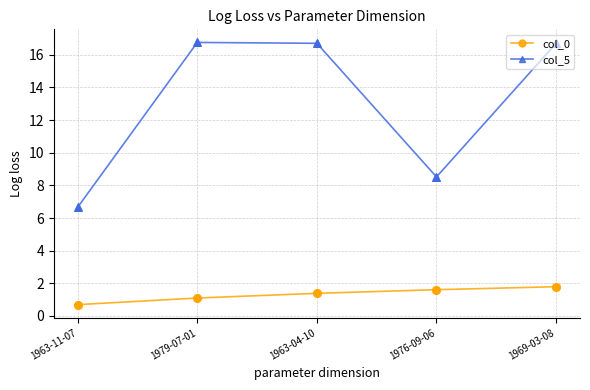

At how many categories does at least one series exceed 4?

5